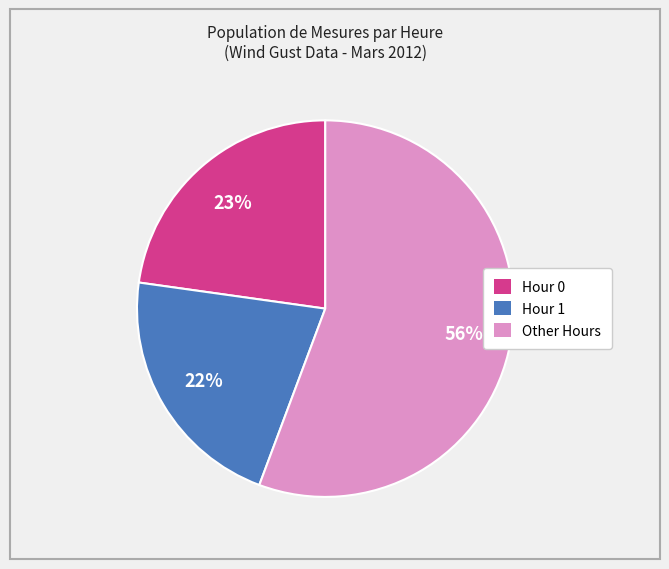

To the nearest percent, what is the average slice percentage?

33%